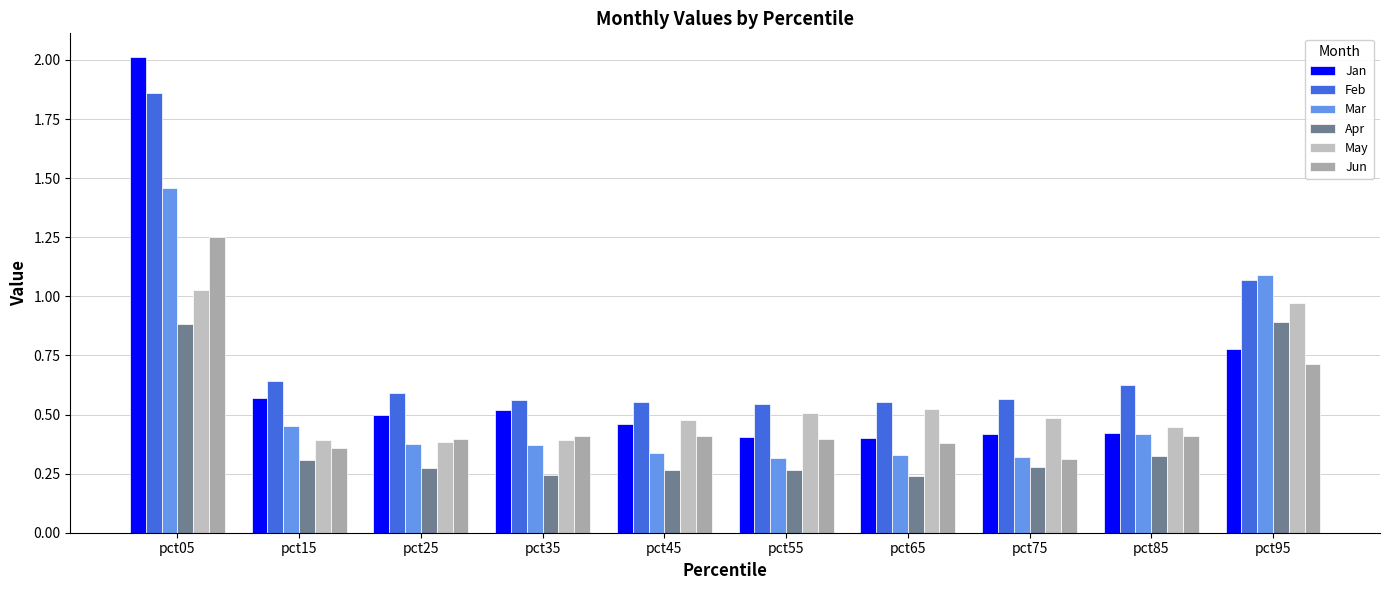

True or false: Feb has a value of 0.2 at pct15.

False